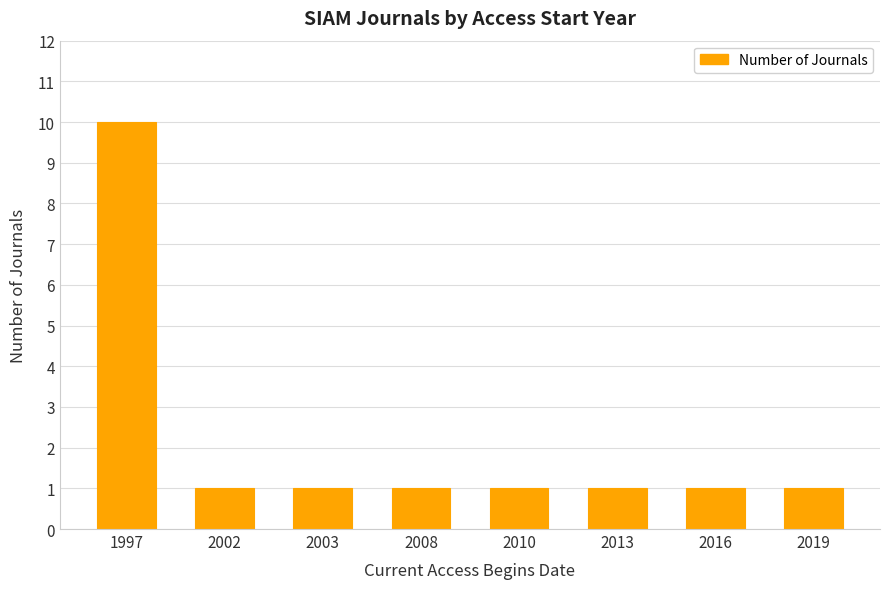

What value does the data have at 1997?

10